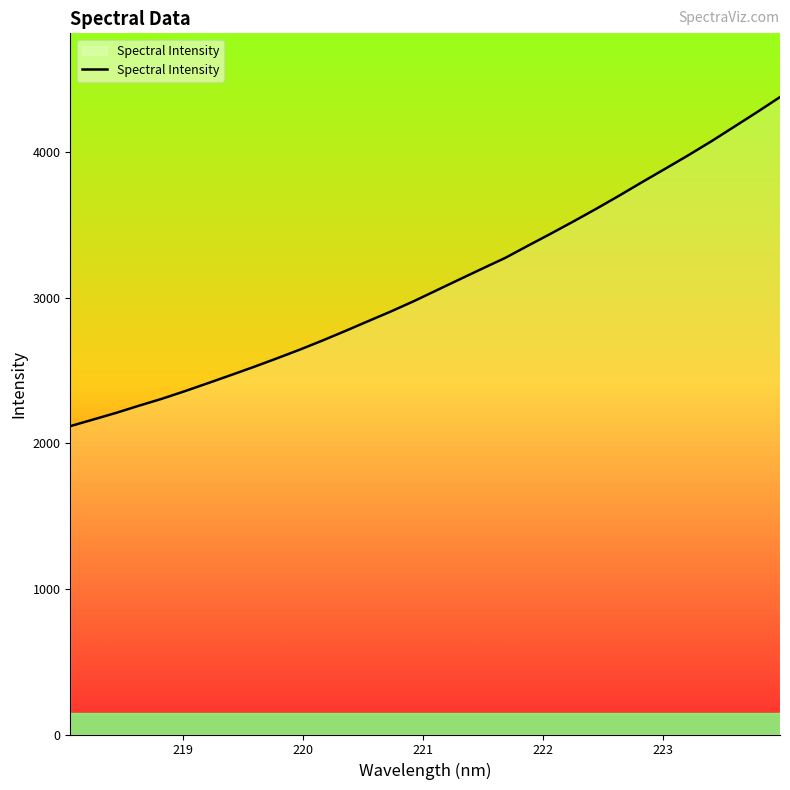

What is the difference between the maximum and minimum values?

2260.0